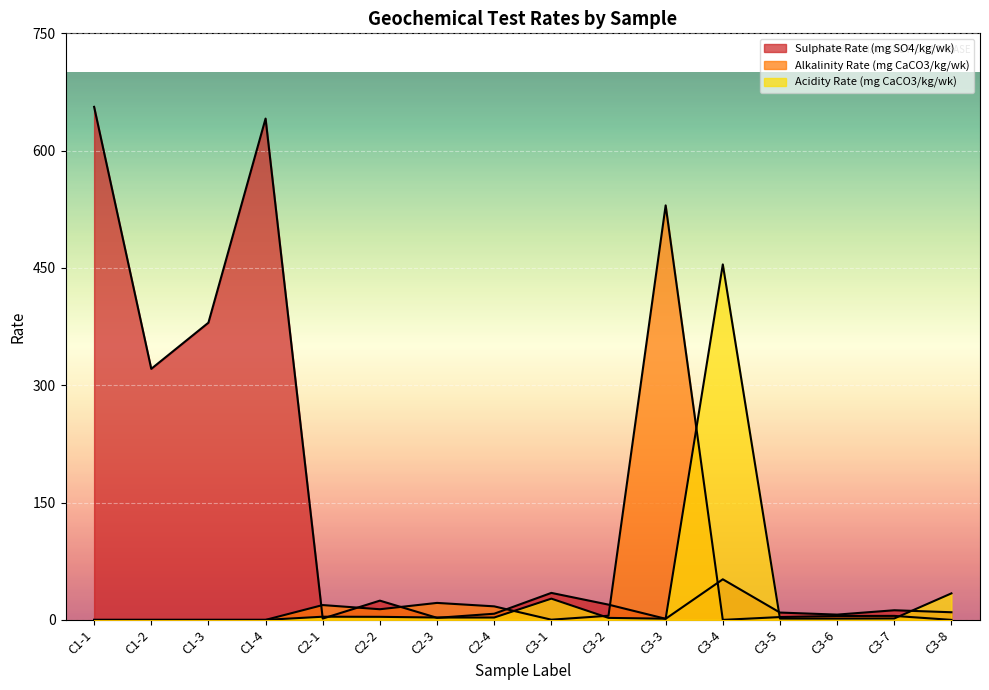

What is the average value of the Sulphate Rate (mg SO4/kg/wk) series?

136.3